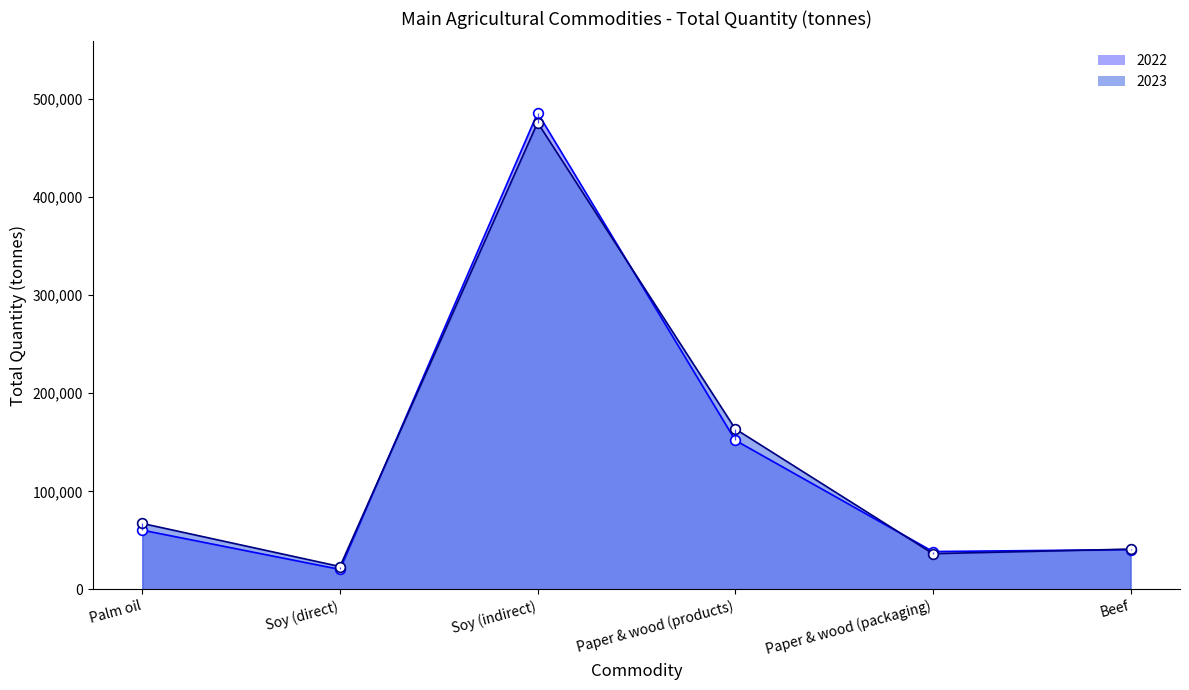

At which label is 2022 closest to 253131?

Paper & wood (products)